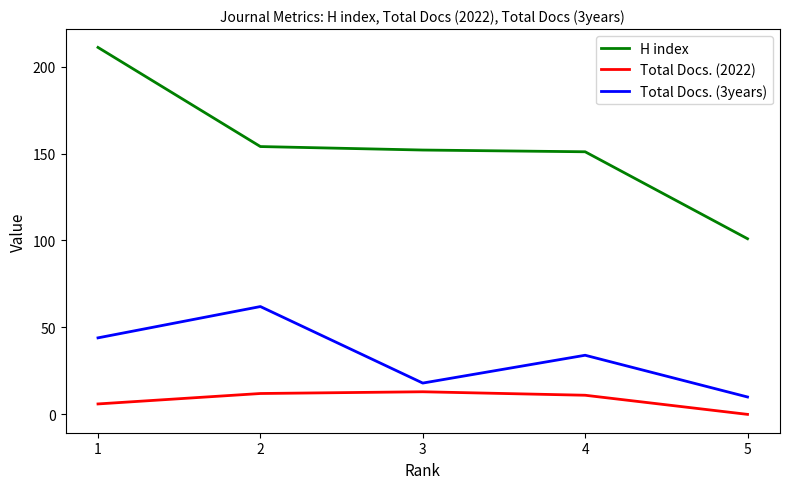

Which series changed the most between 1 and 4?

H index